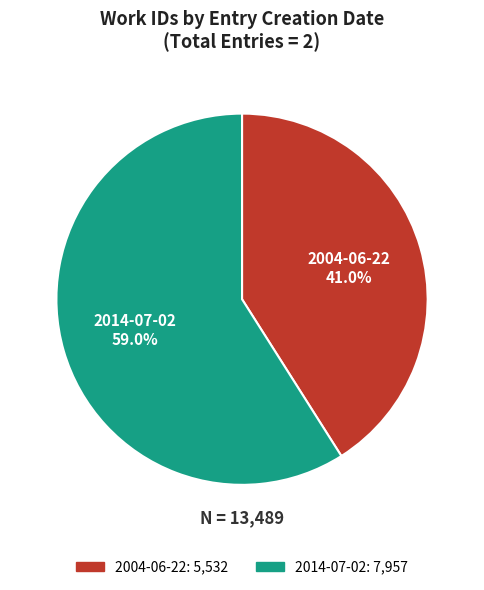

True or false: 2004-06-22 accounts for 41% of the total.

True